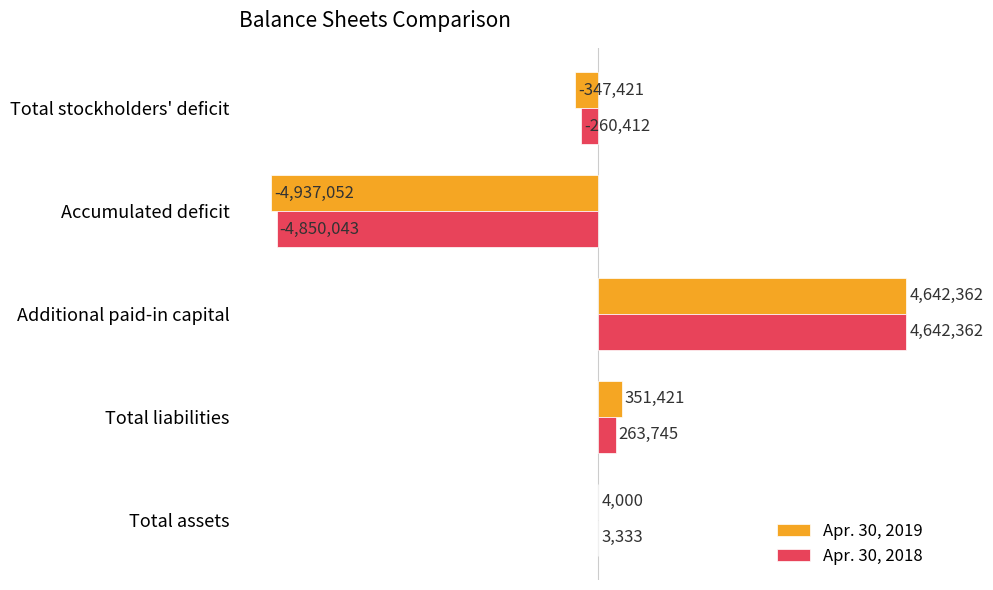

How many positive values does the Apr. 30, 2018 series have?

3